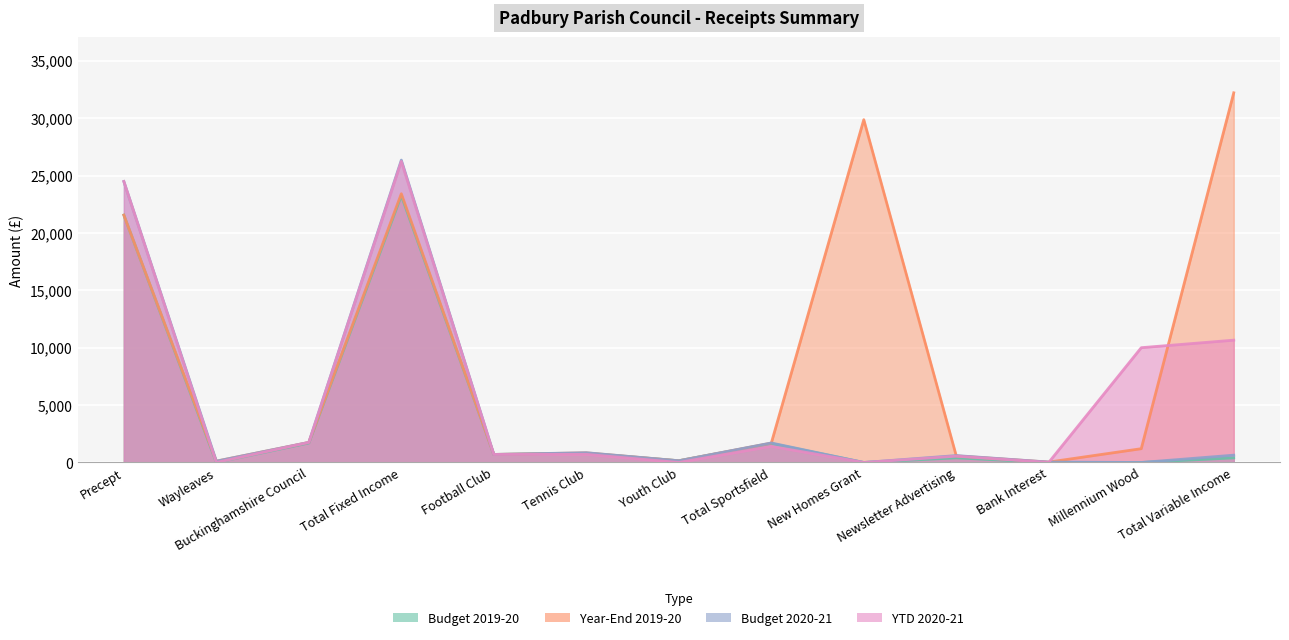

The value of Budget 2020-21 at Total Sportsfield is 1700.0. True or false?

True